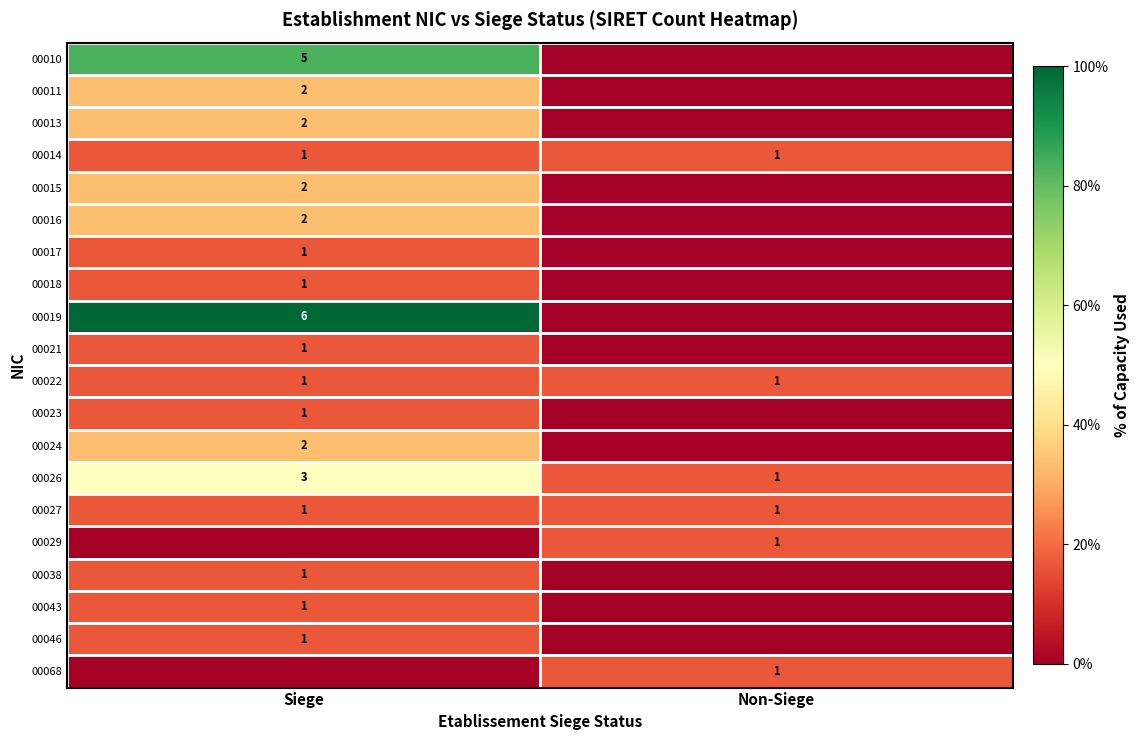

The value of 00014 at Siege is 1. True or false?

True